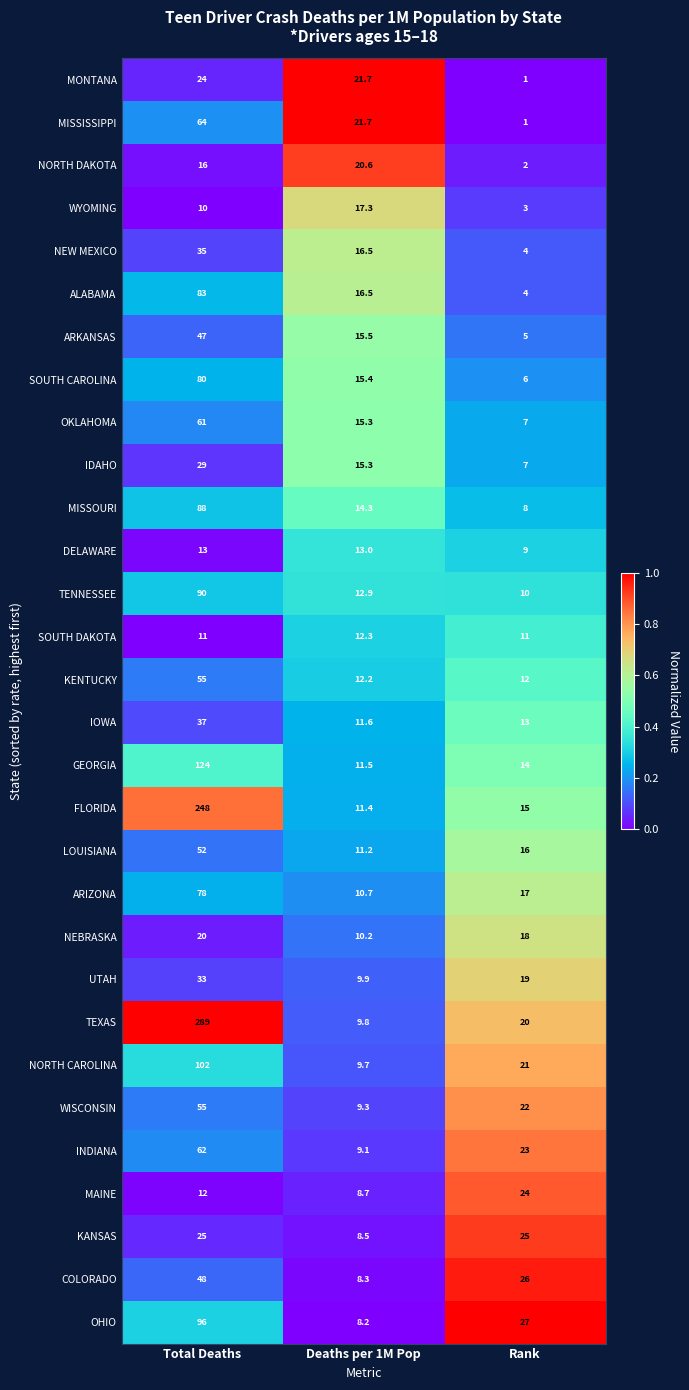

Which series has the largest total across all categories?

TEXAS